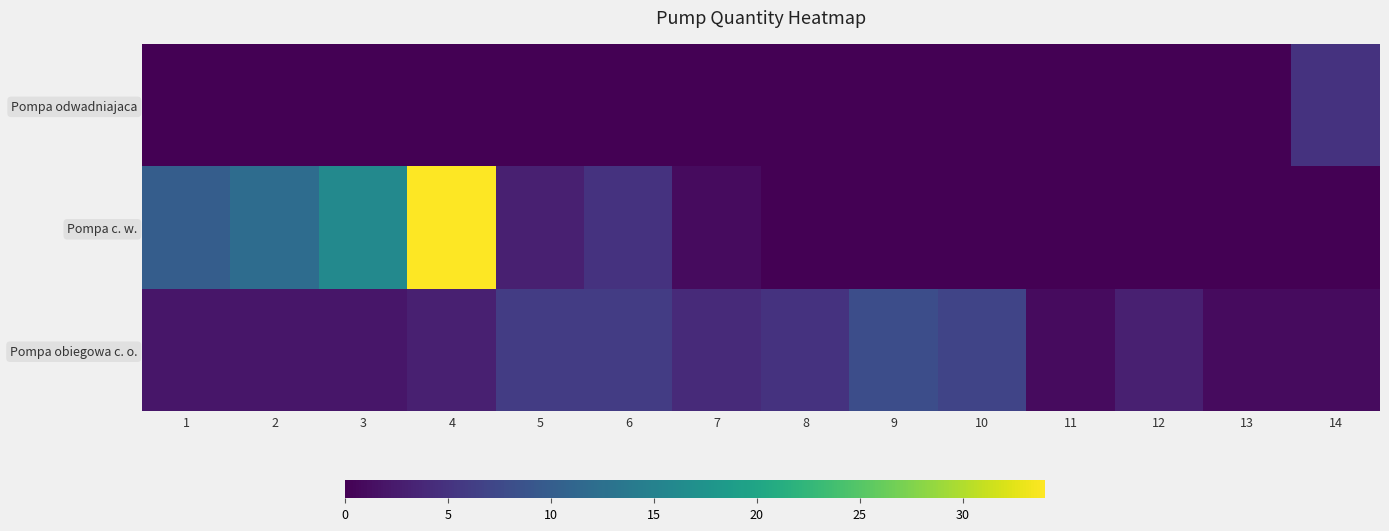

Which has a higher value, 3 or 4?

4